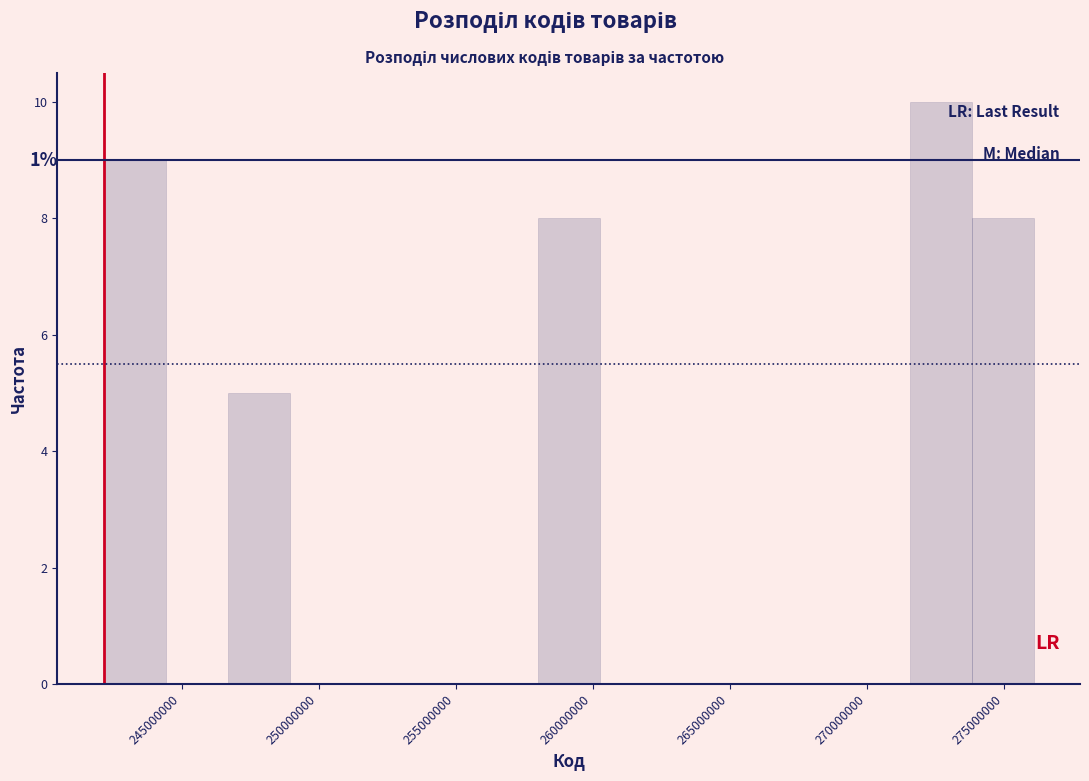

Which range on the x-axis has the tallest bar?

271500000 to 274000000